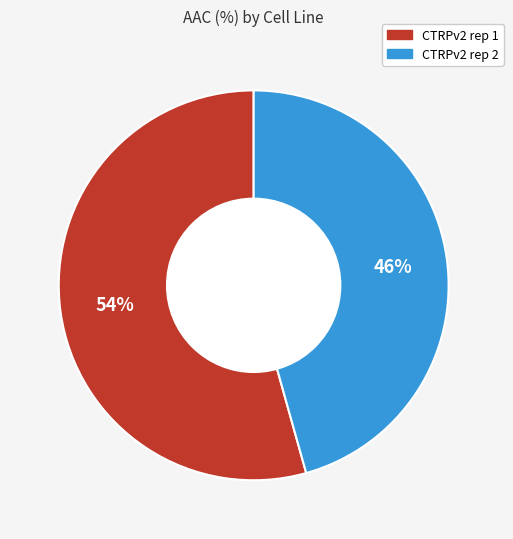

To the nearest percent, what is the average slice percentage?

50%